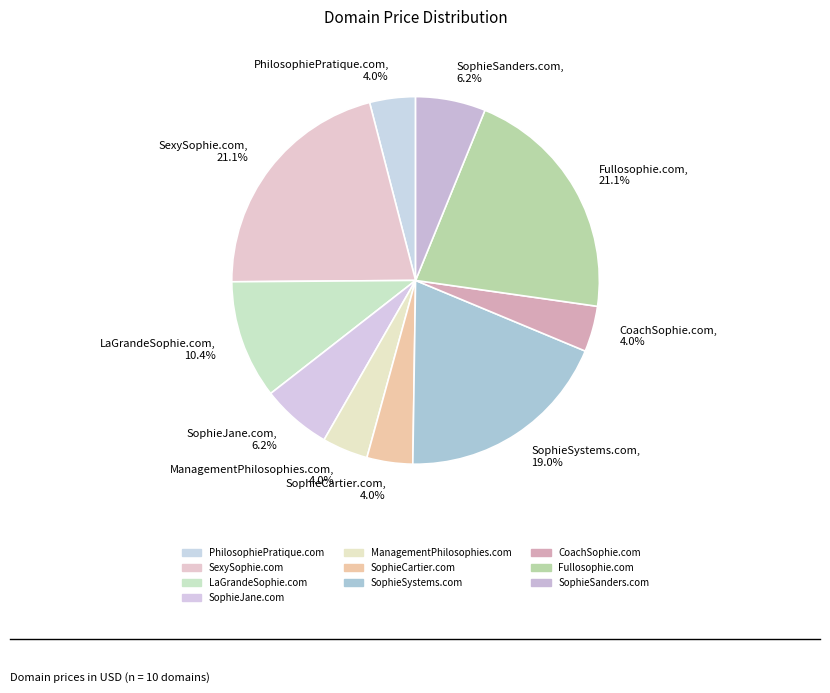

True or false: PhilosophiePratique.com accounts for 4% of the total.

True